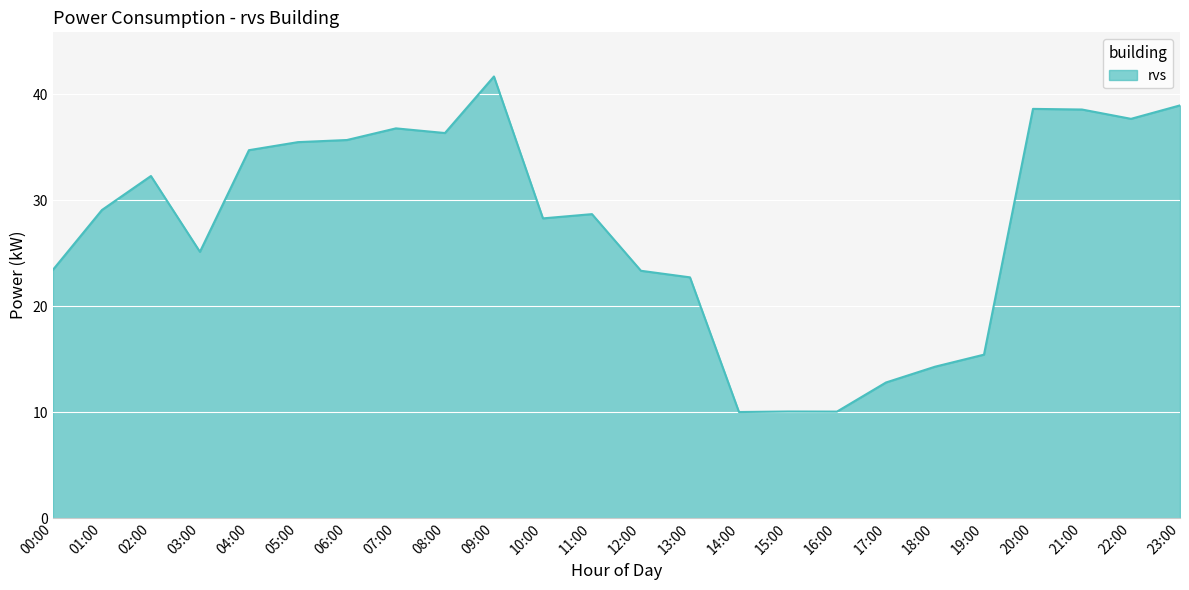

What position from the left is 04:00?

5